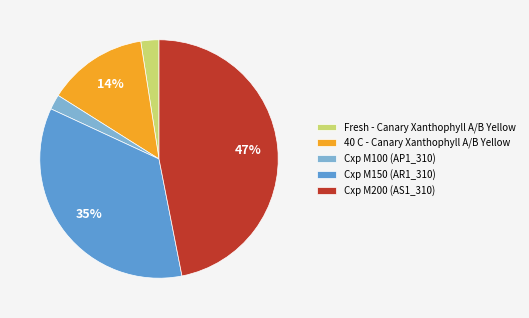

To the nearest percent, what is the difference between the largest and smallest slice percentages?

45%